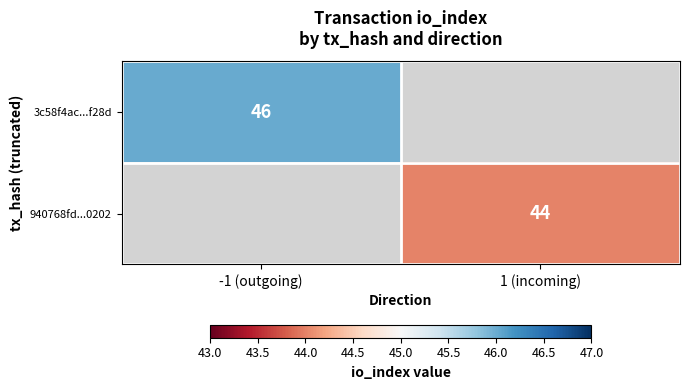

Is it true that 940768fd...0202 equals 44 at 1 (incoming)?

True